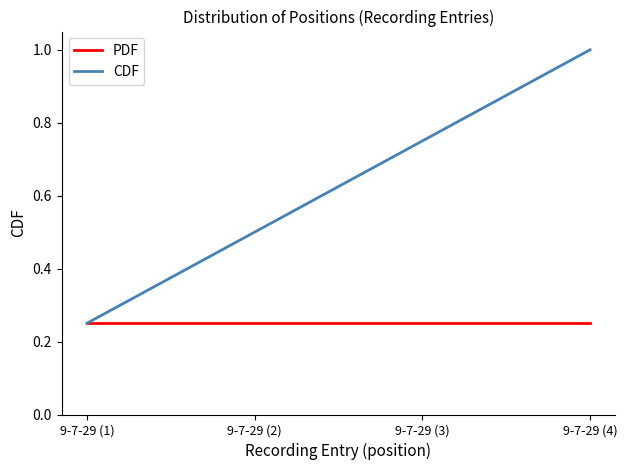

Between 9-7-29 (3) and 9-7-29 (4), which series saw the biggest shift?

CDF